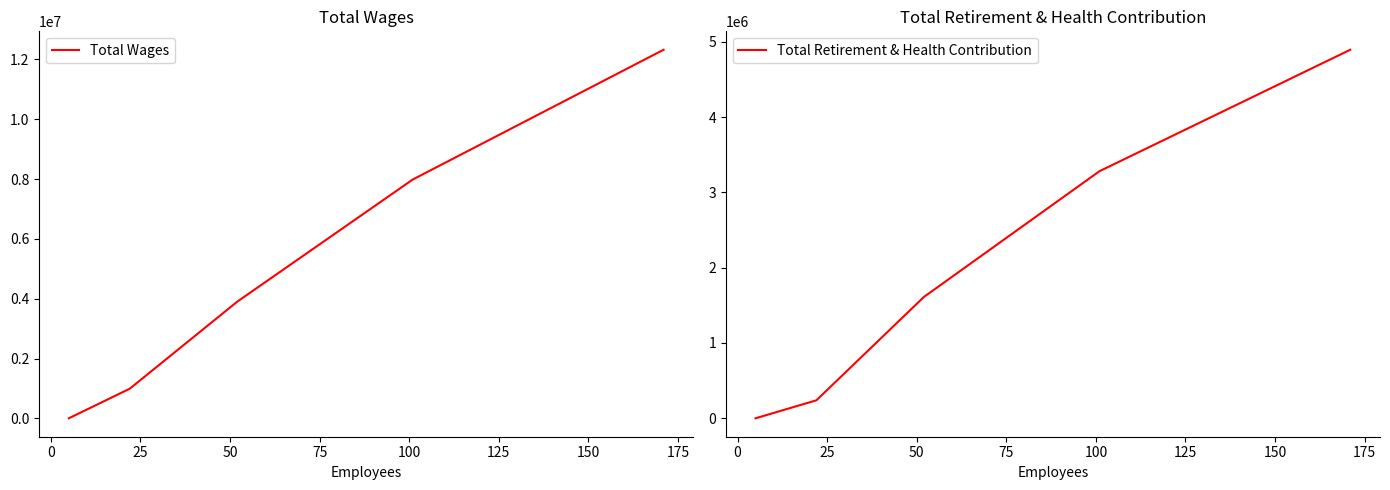

What are all the series names shown in the legend?

Total Wages, Total Retirement & Health Contribution